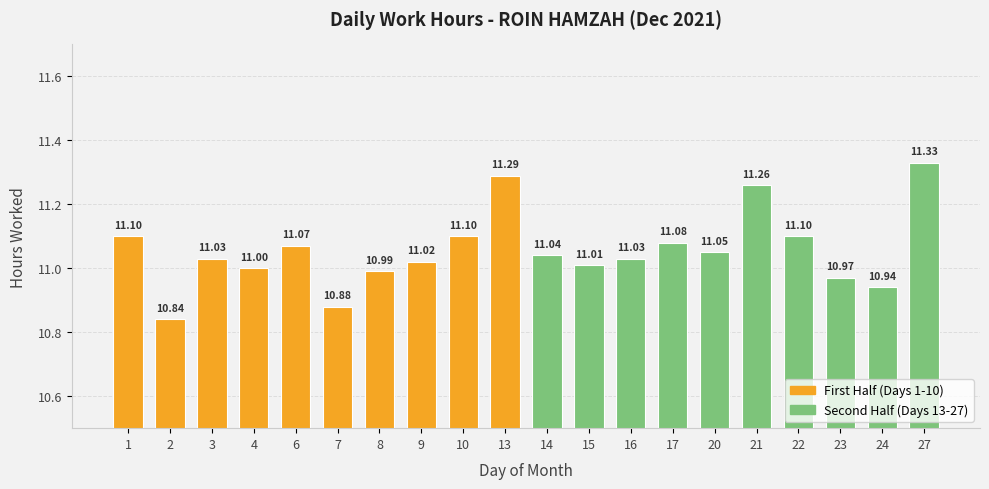

Is it true that First Half (Days 1-10) equals 3.8 at 1?

False